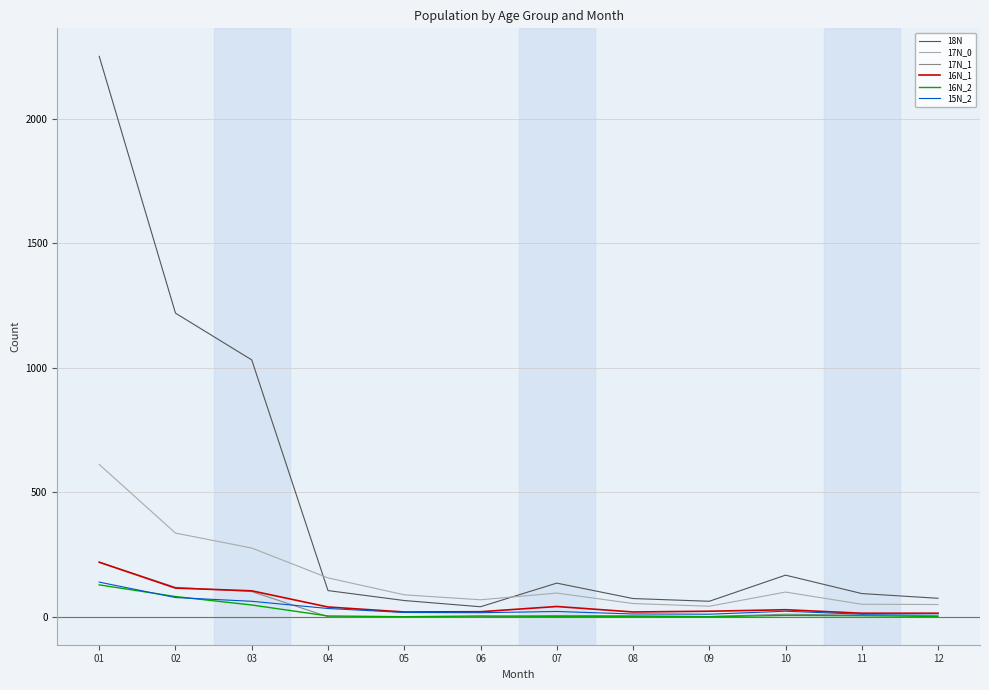

What is the highest value of the 16N_2 series?

128